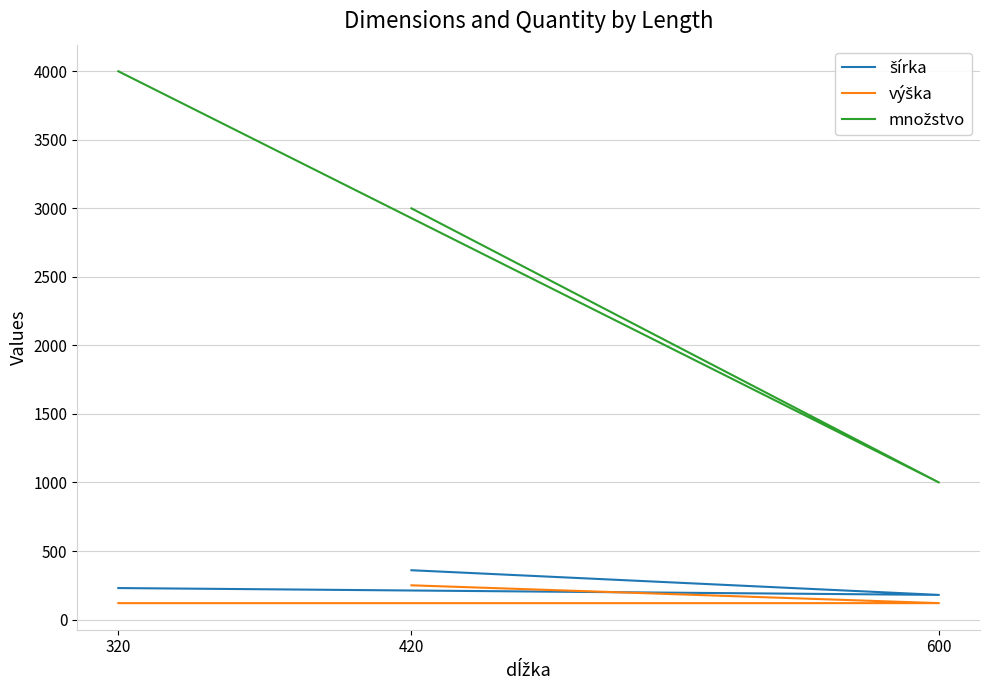

What is the label of the 2nd point from the right?

600